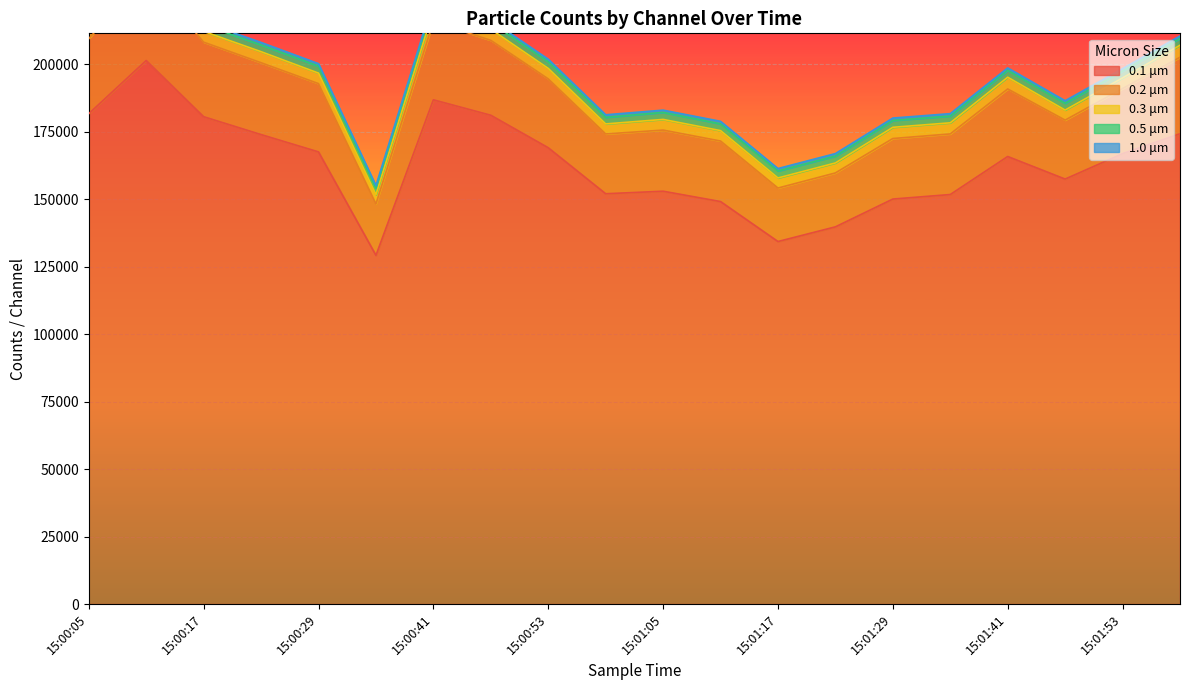

Which label corresponds to the largest value in the chart?

15:00:11